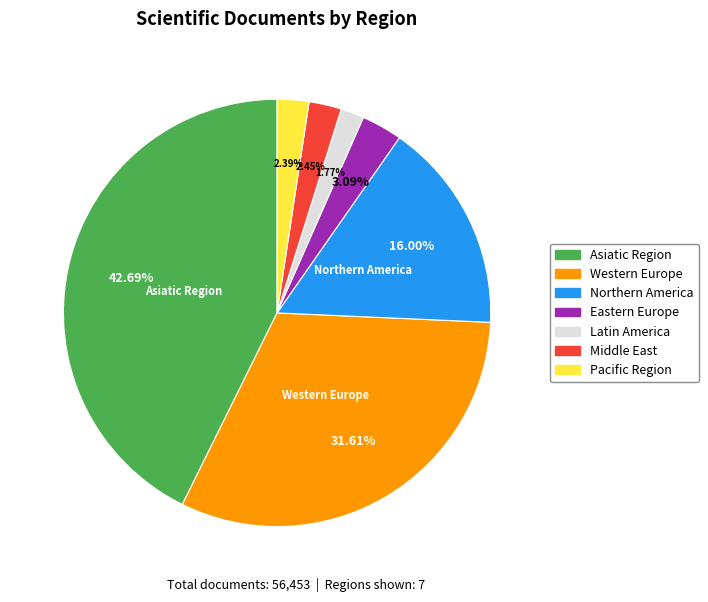

Does Western Europe account for over 50% of the chart?

No